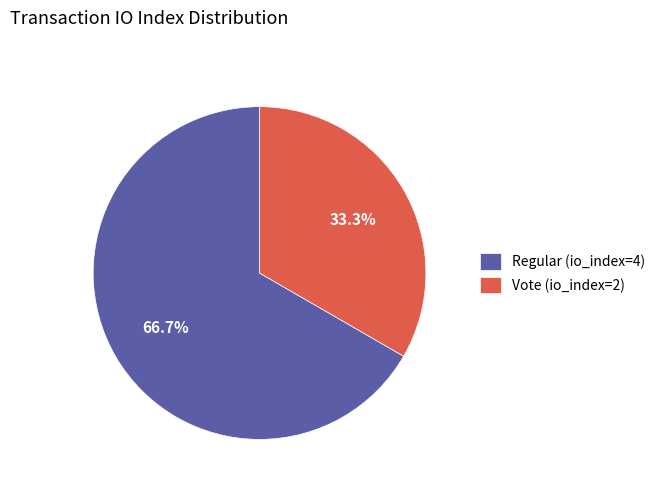

Between Vote (io_index=2) and Regular (io_index=4), which is larger?

Regular (io_index=4)